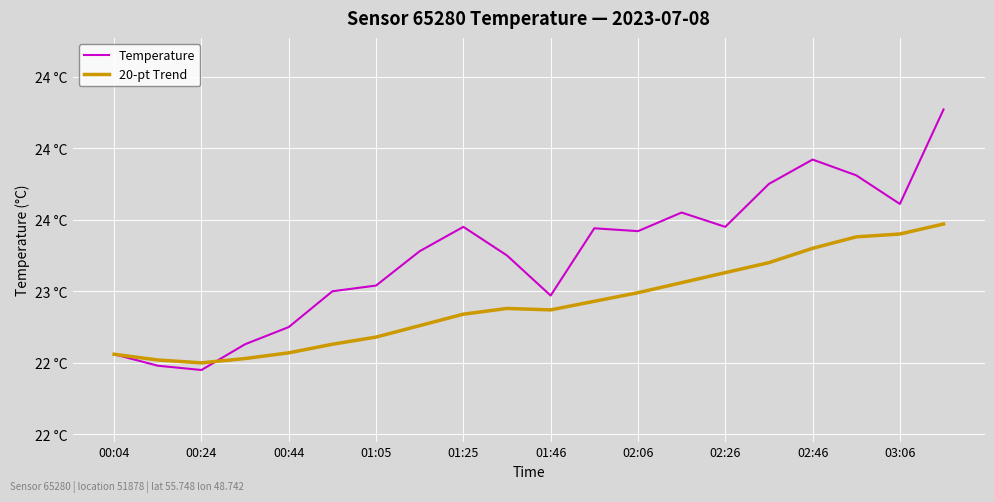

Is this an area chart (filled region under the line)?

No